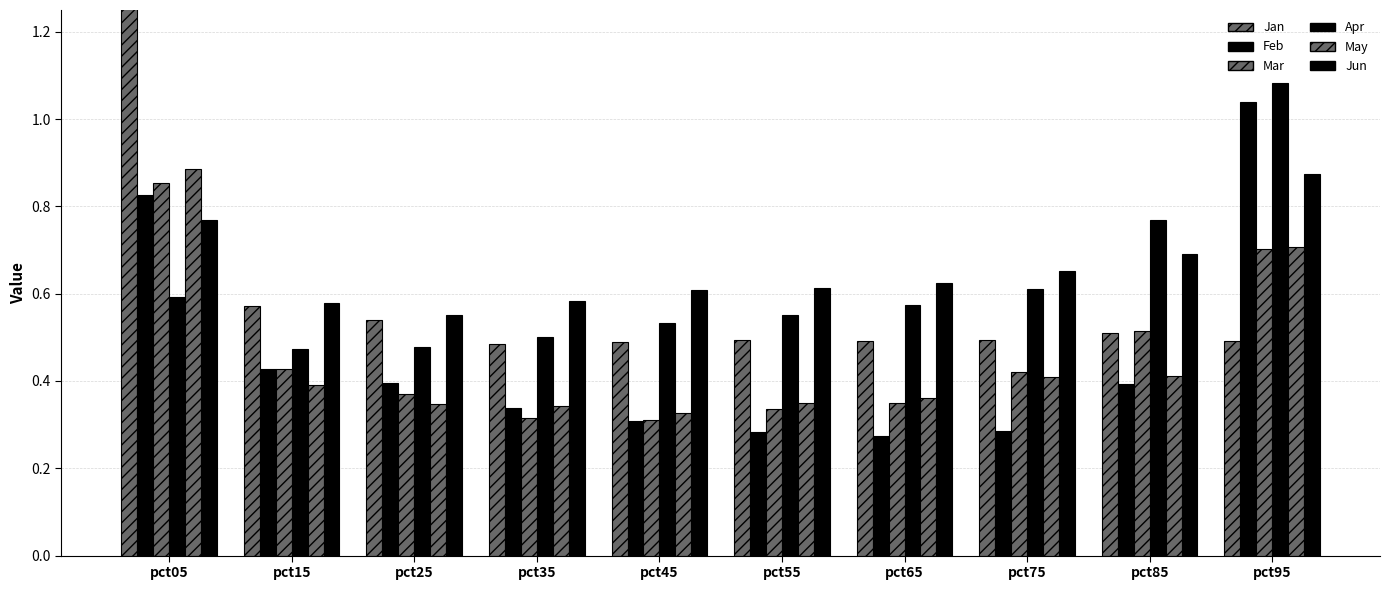

Reading left to right, what are all the values shown in this chart?

Jan: pct05=1.4	pct15=0.6	pct25=0.5	pct35=0.5	pct45=0.5	pct55=0.5	pct65=0.5	pct75=0.5	pct85=0.5	pct95=0.5
Feb: pct05=0.8	pct15=0.4	pct25=0.4	pct35=0.3	pct45=0.3	pct55=0.3	pct65=0.3	pct75=0.3	pct85=0.4	pct95=1.0
Mar: pct05=0.9	pct15=0.4	pct25=0.4	pct35=0.3	pct45=0.3	pct55=0.3	pct65=0.4	pct75=0.4	pct85=0.5	pct95=0.7
Apr: pct05=0.6	pct15=0.5	pct25=0.5	pct35=0.5	pct45=0.5	pct55=0.6	pct65=0.6	pct75=0.6	pct85=0.8	pct95=1.1
May: pct05=0.9	pct15=0.4	pct25=0.3	pct35=0.3	pct45=0.3	pct55=0.3	pct65=0.4	pct75=0.4	pct85=0.4	pct95=0.7
Jun: pct05=0.8	pct15=0.6	pct25=0.6	pct35=0.6	pct45=0.6	pct55=0.6	pct65=0.6	pct75=0.7	pct85=0.7	pct95=0.9